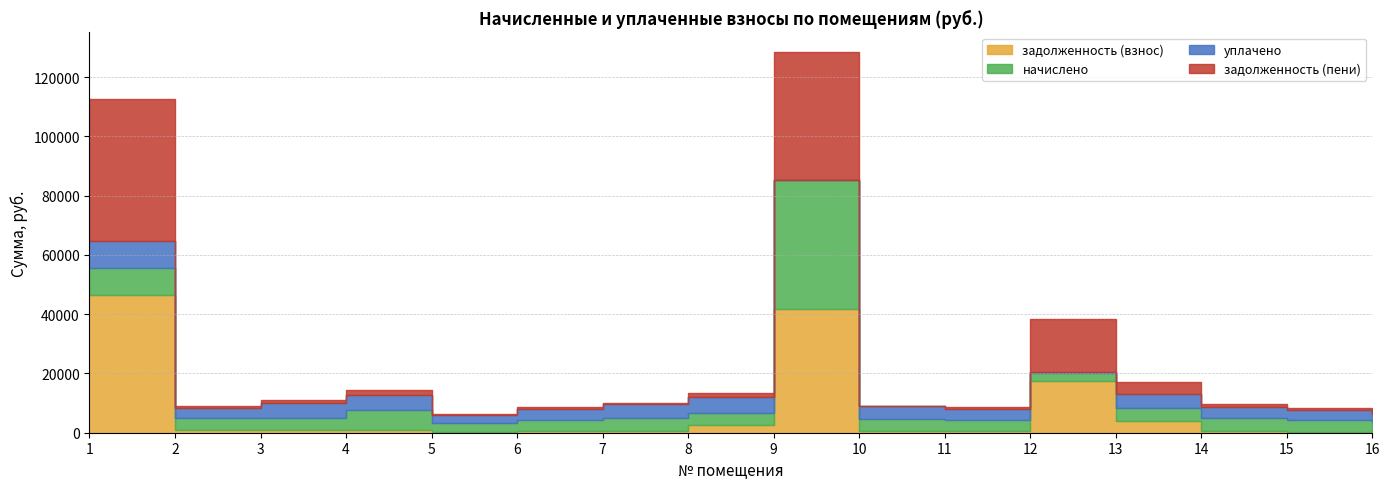

True or false: уплачено and задолженность (пени) intersect in this chart.

True